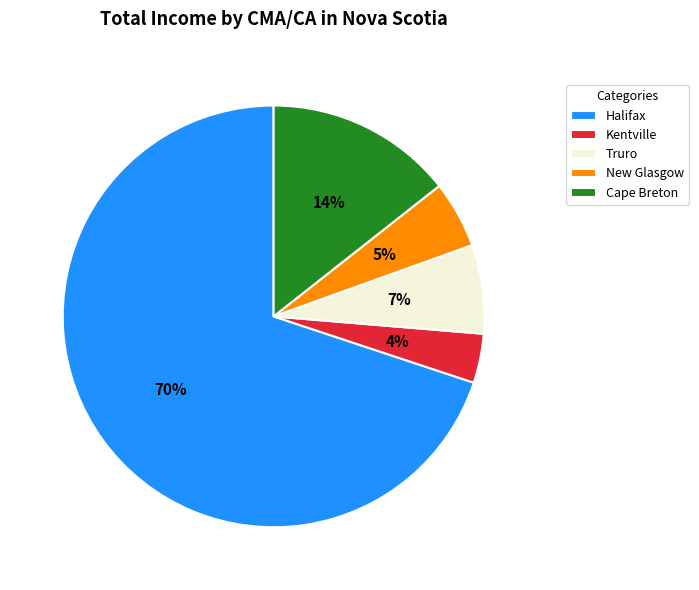

To the nearest percent, what portion does Kentville represent?

4%